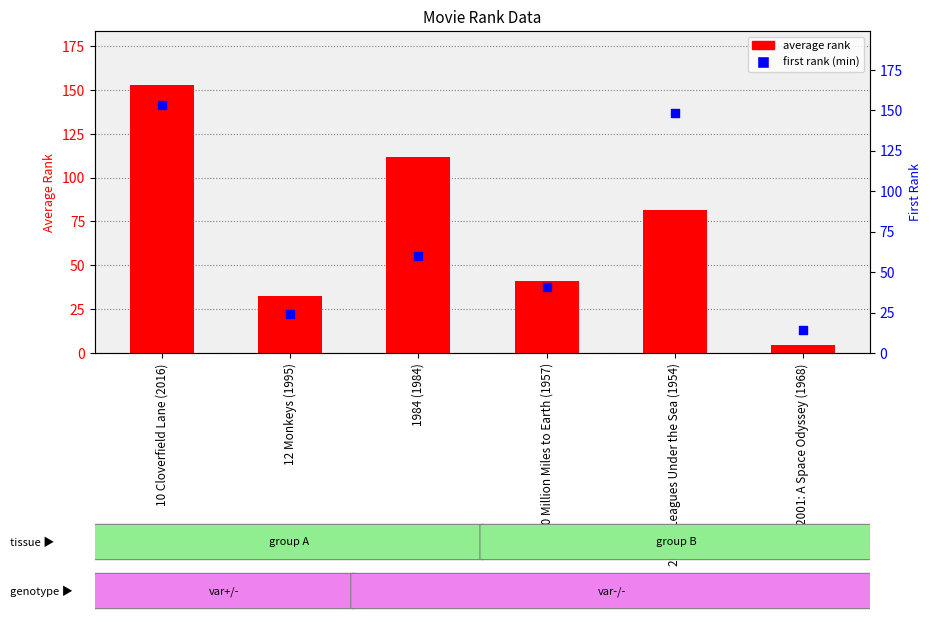

At which category is the sum across all series the highest?

10 Cloverfield Lane (2016)